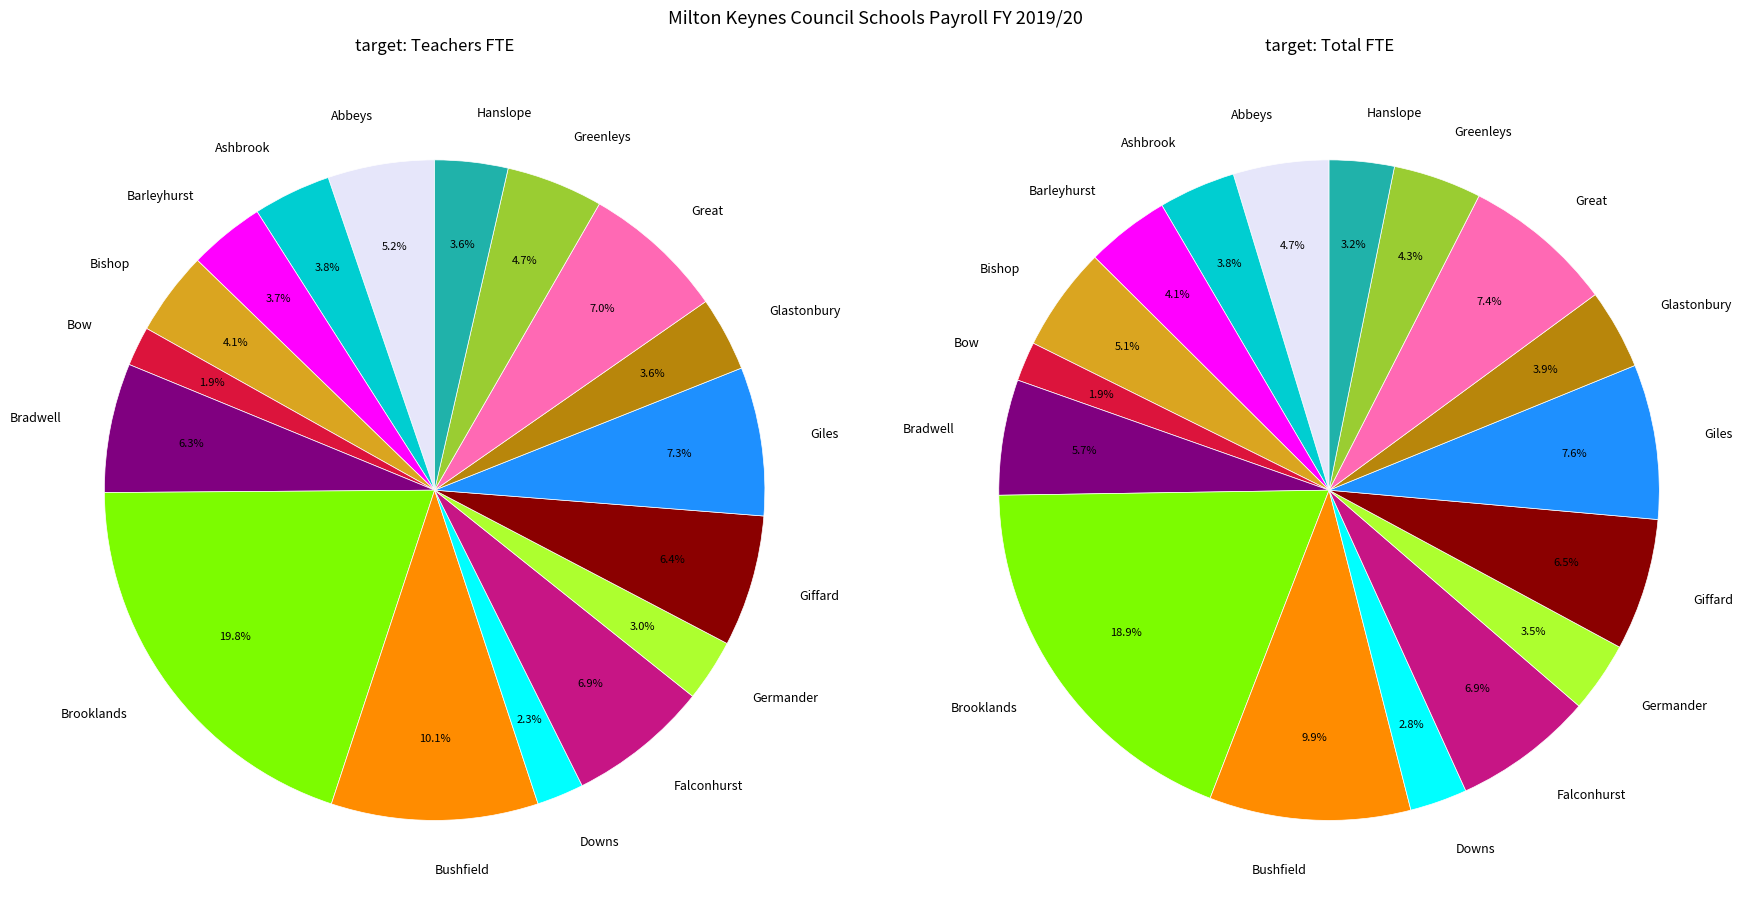

Is it true that Abbeys is 5% of the pie?

True